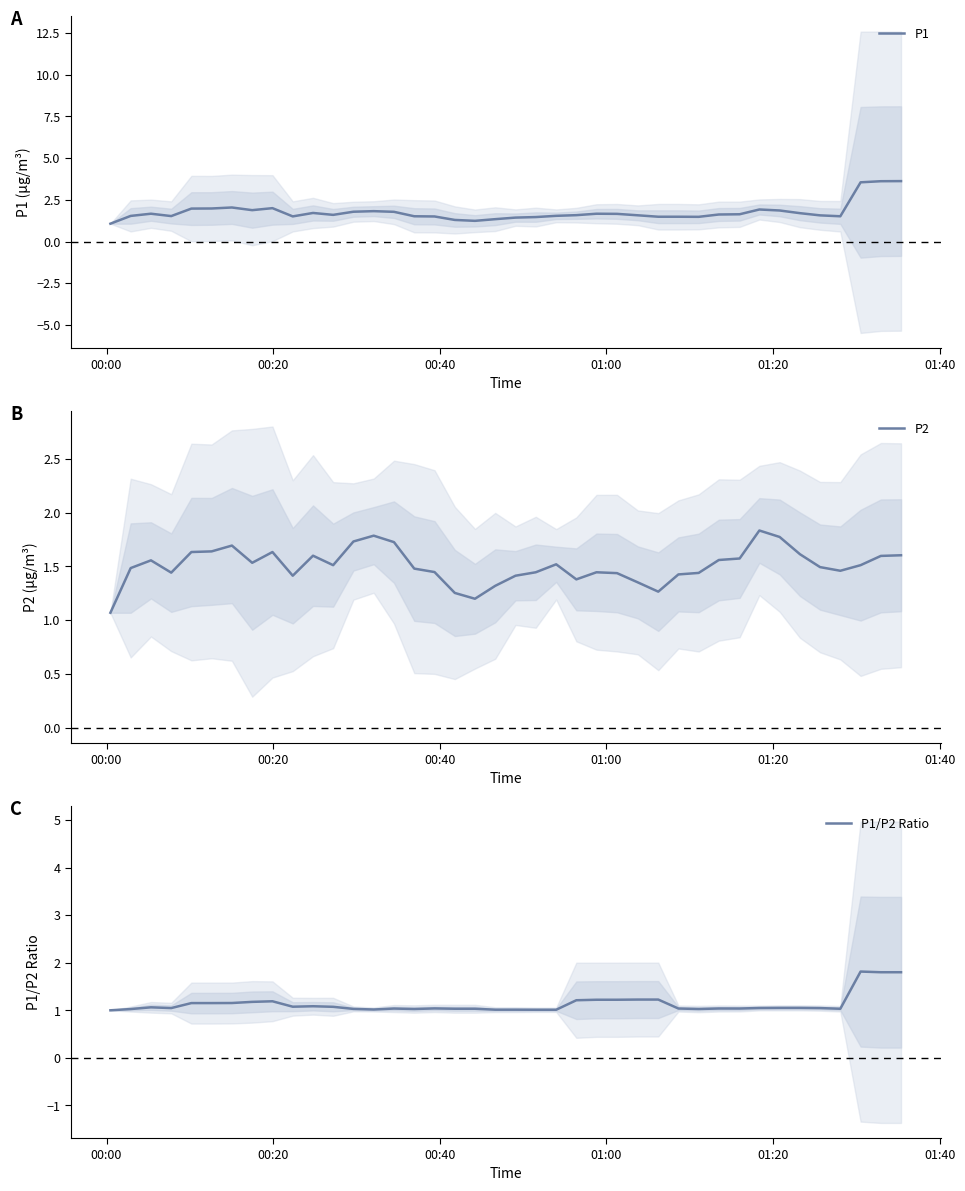

Which series has the largest range (max minus min)?

P1